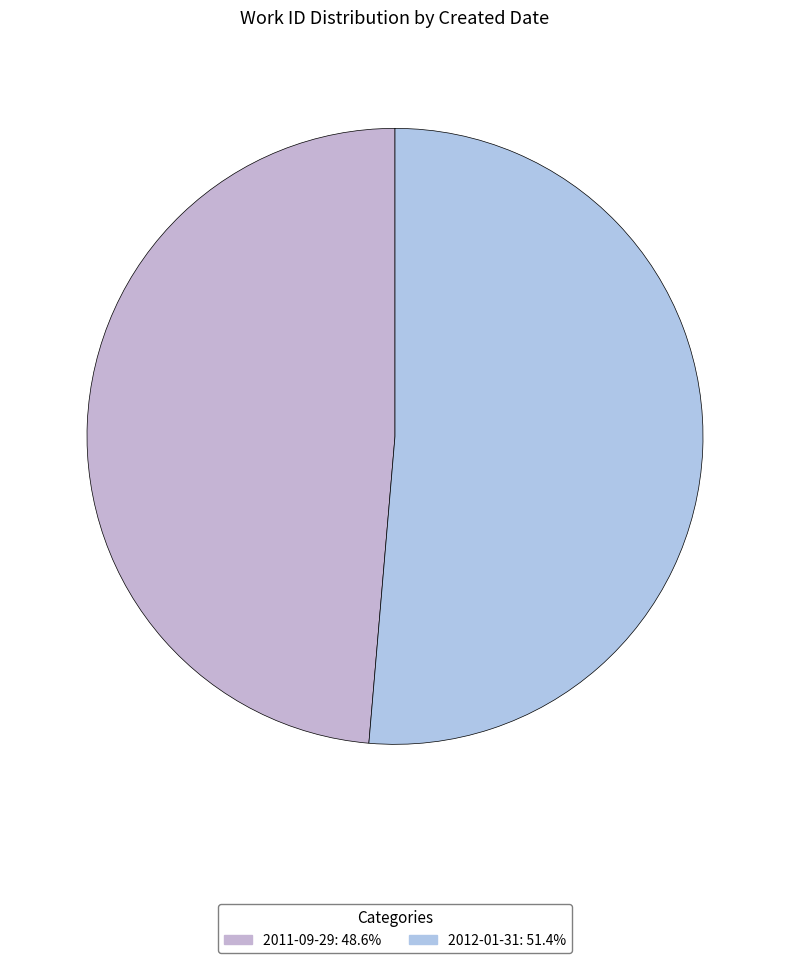

Which category has the smallest portion of the pie?

2011-09-29